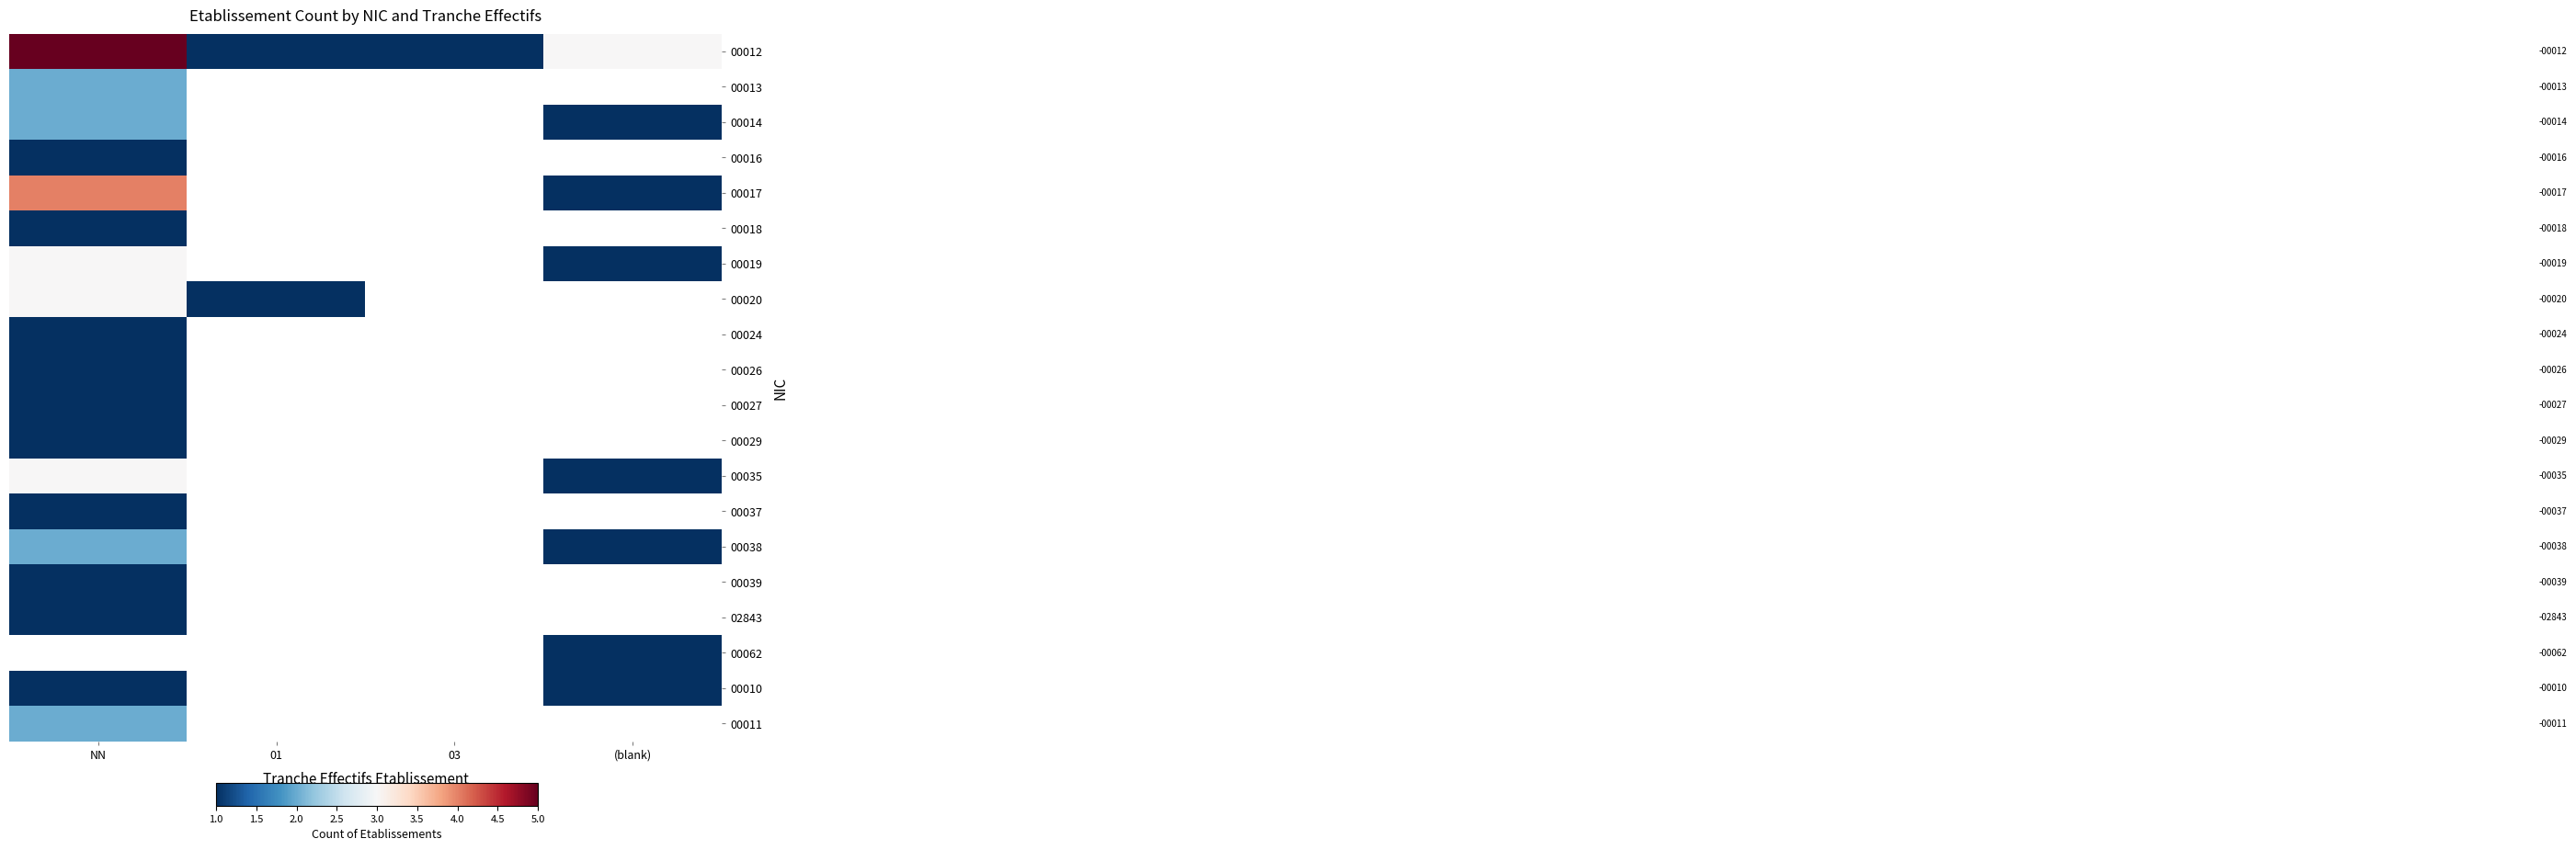

Is the value of 00029 at 01 greater than the value of 00026 at (blank)?

No